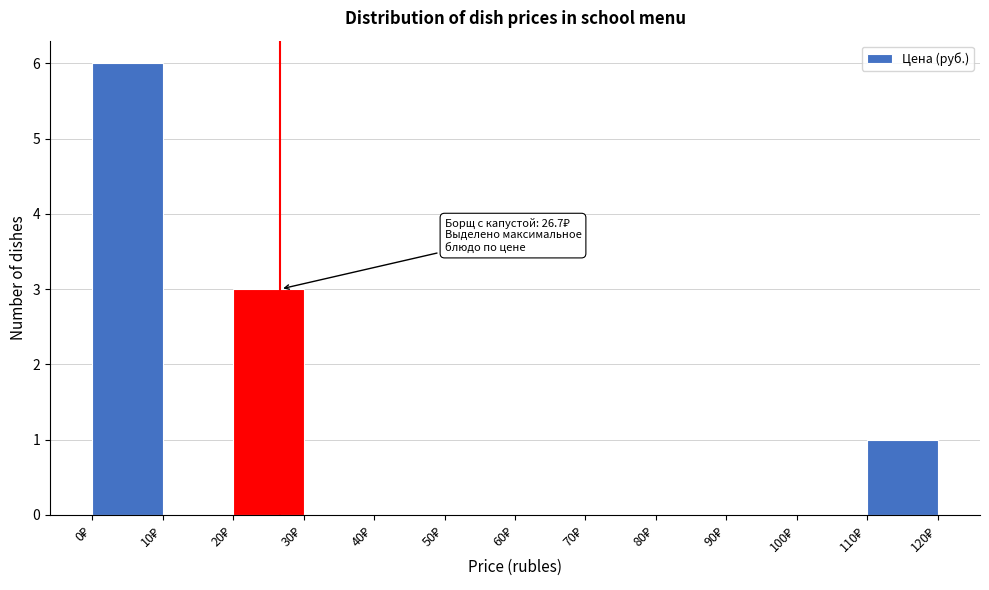

Which range on the x-axis has the tallest bar?

0 to 10